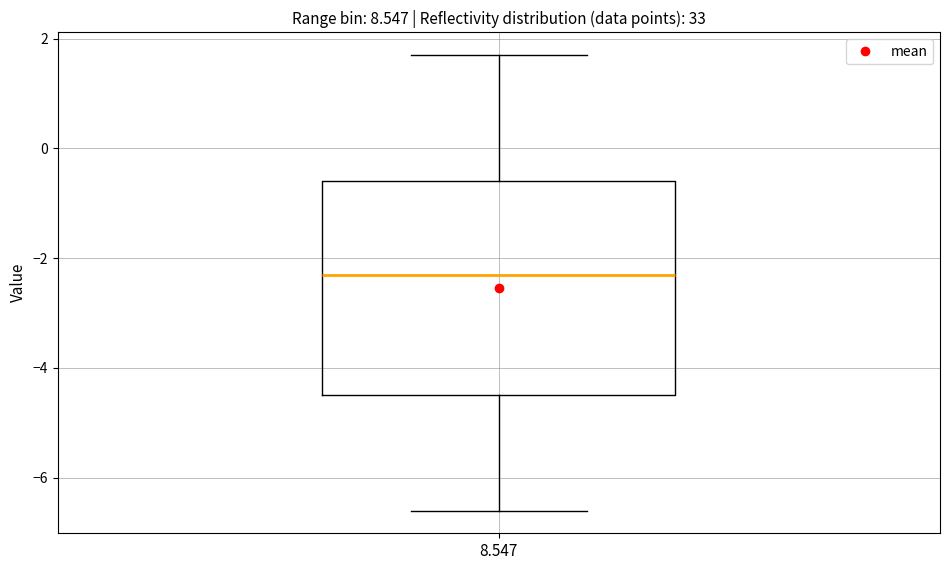

Read this box plot against the y-axis: the position of the median line, the range covered by the box, and the ends of both whiskers. The values are not printed on the chart, so give them approximately, as read against the axis.

median -2.2, box -4.4 to -0.6, whiskers -6.6 to 1.8